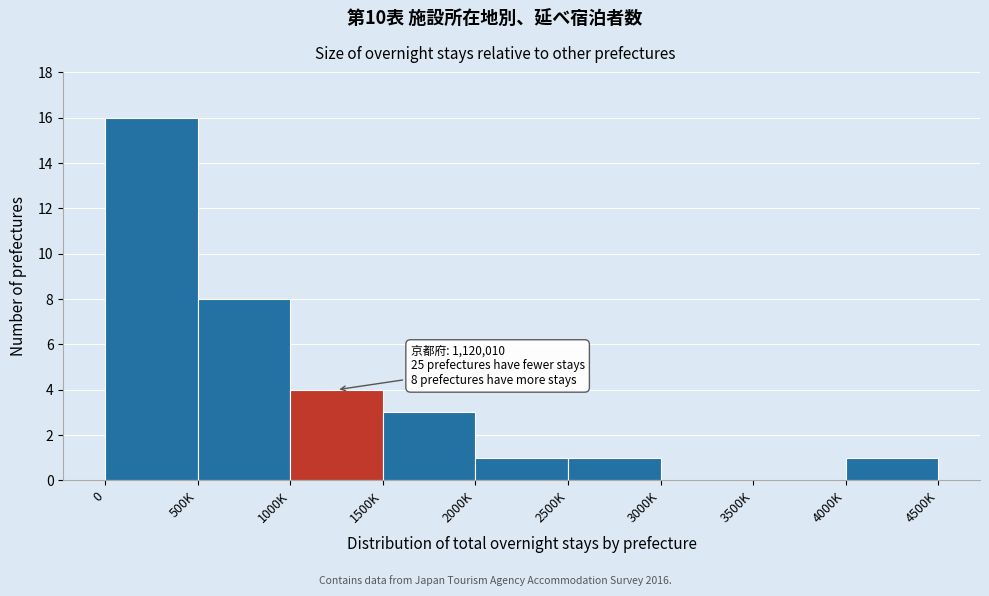

Reading left to right, transcribe all the data shown in this chart.

0=16	500K=8	1000K=4	1500K=3	2000K=1	2500K=1	3000K=0	3500K=0	4000K=1